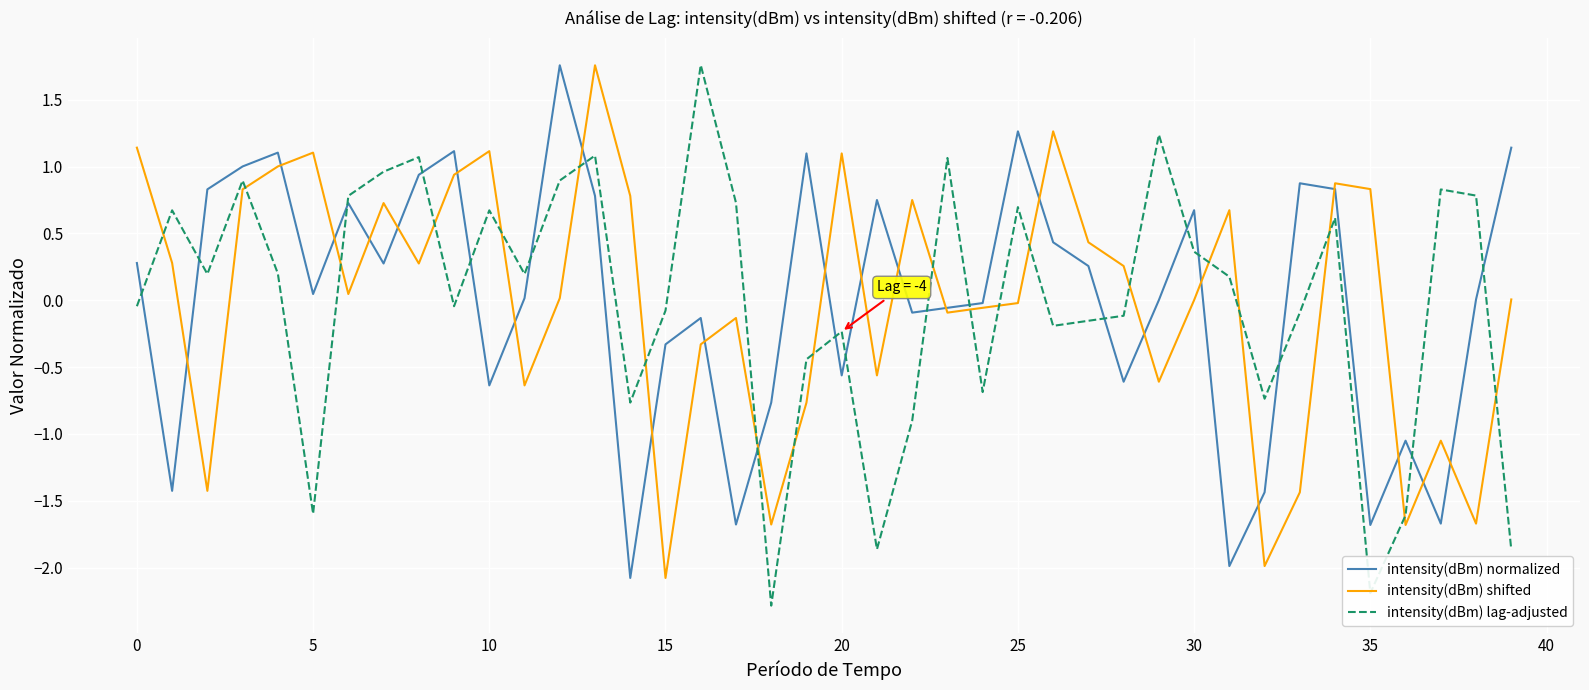

Which series has the widest spread of values?

intensity(dBm) lag-adjusted